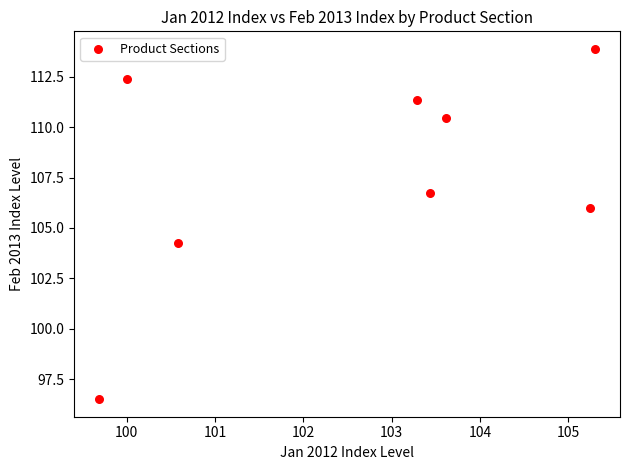

What is the range of Y values (max minus min)?

17.4